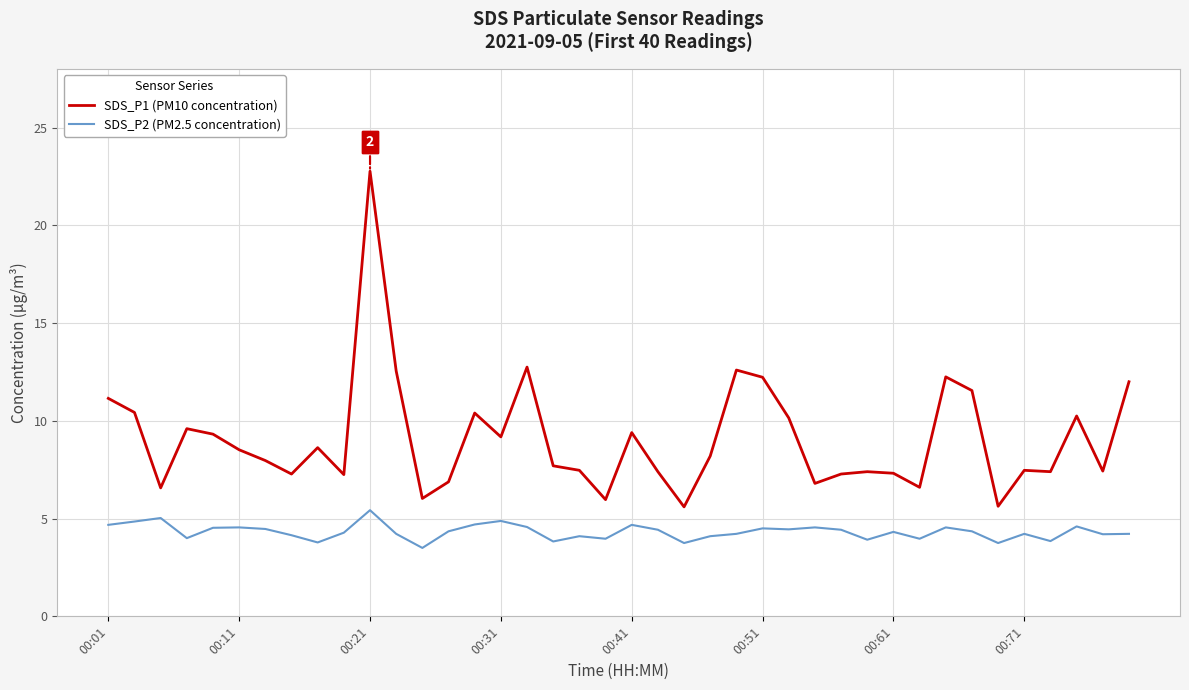

What is the maximum value for SDS_P1 (PM10 concentration)?

22.8